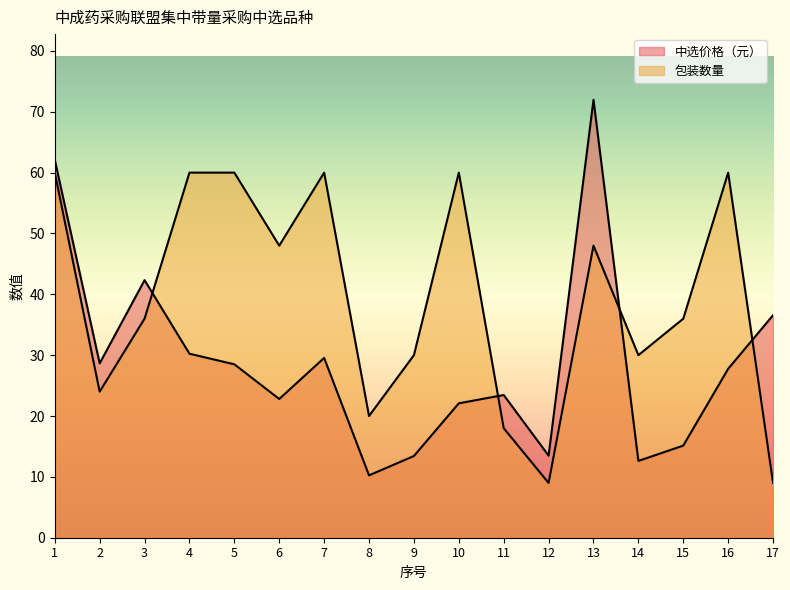

What is the greatest value displayed?

72.0